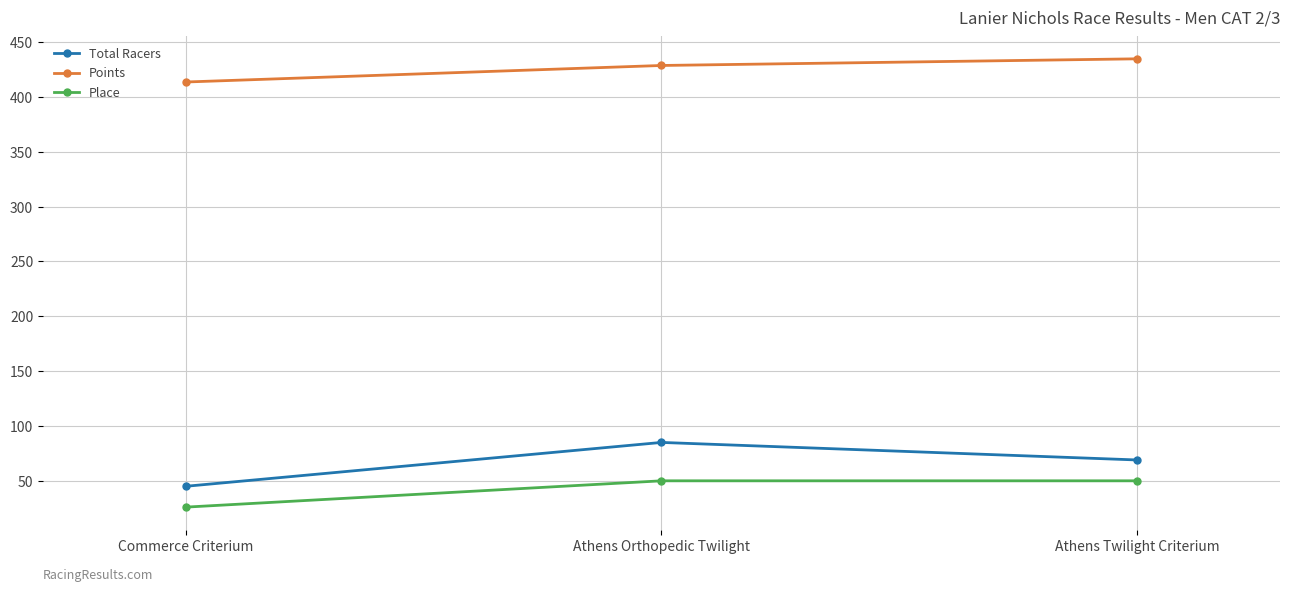

What is the difference between the maximum and minimum values in the Points series?

21.2